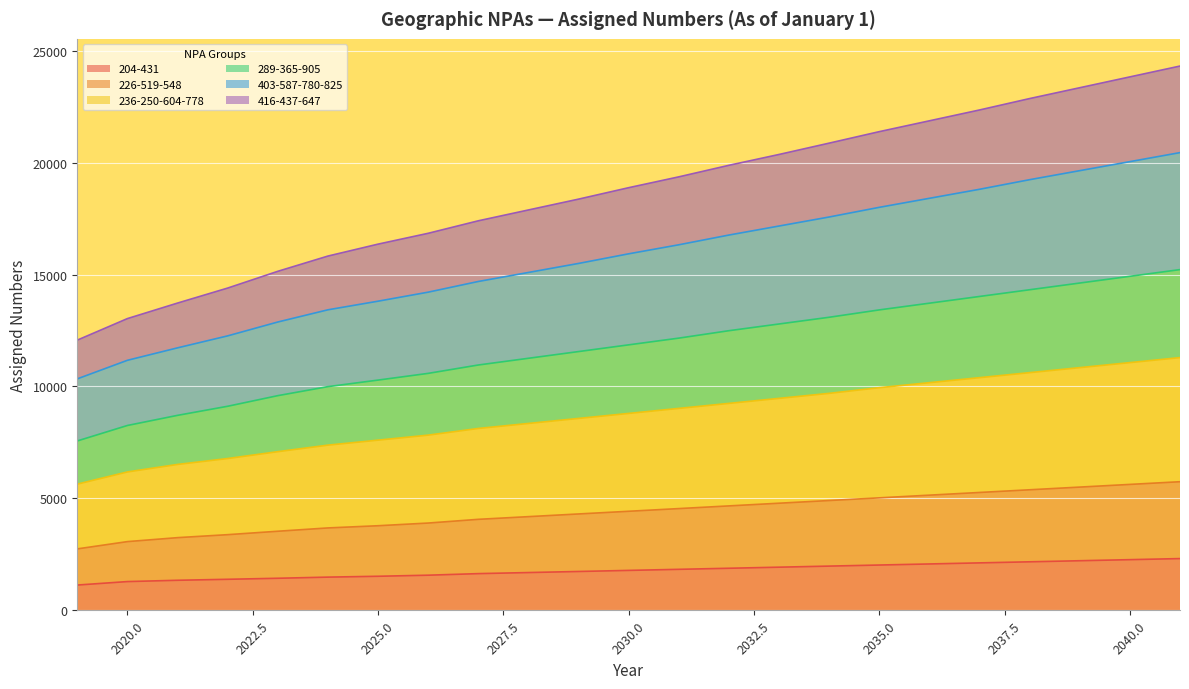

What is the maximum value for 204-431?

2314